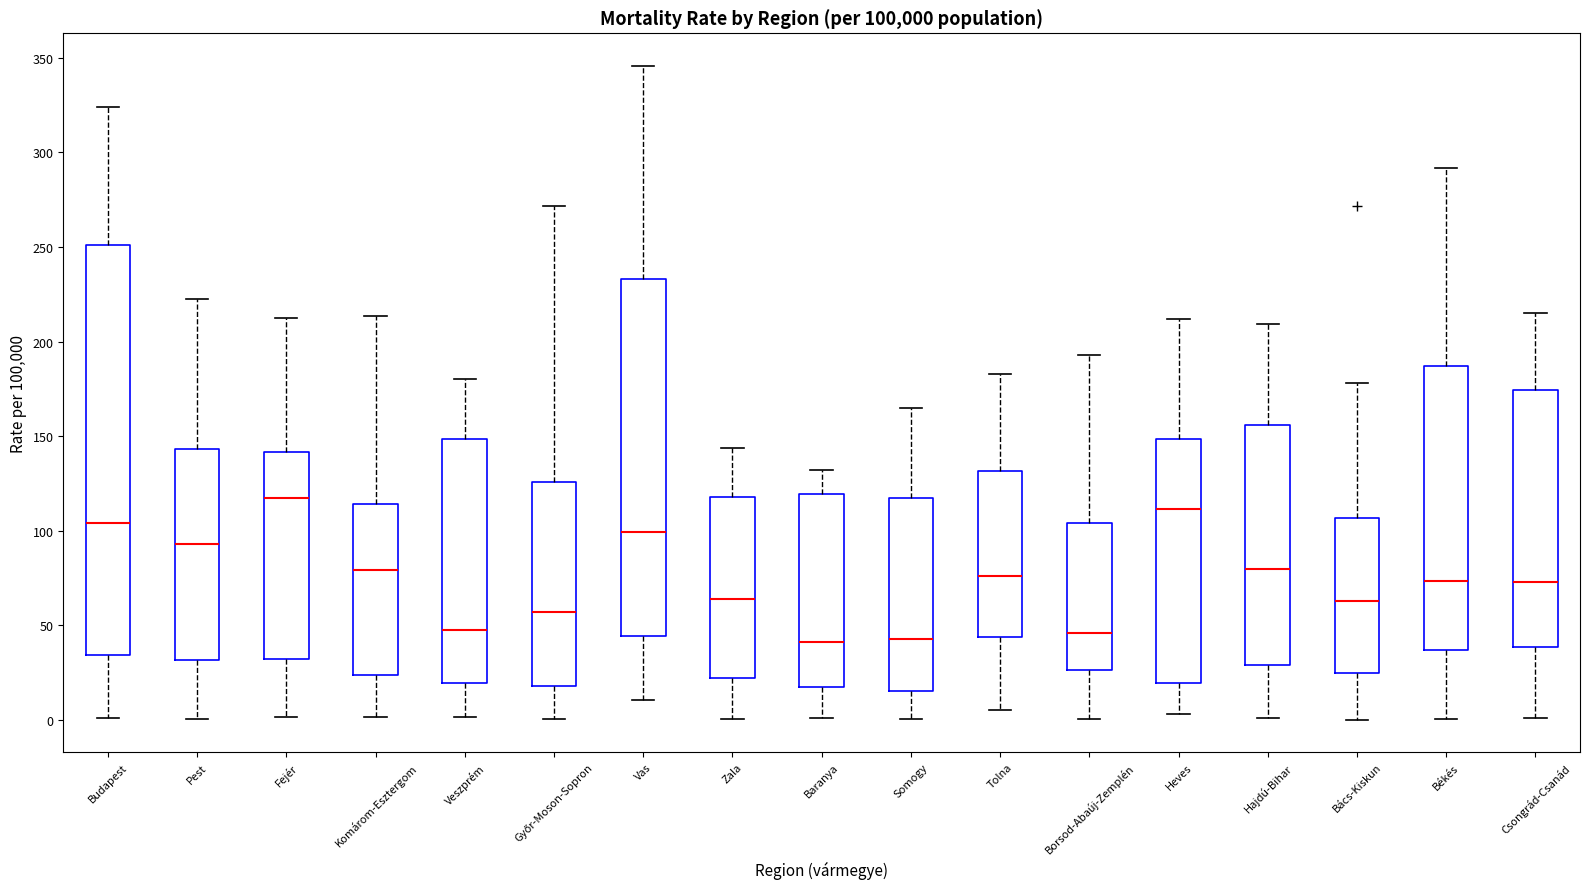

Reading left to right, transcribe this box plot: for each box, give where its median line is, the range the box spans, and where its two whiskers end, as read against the y-axis. The values are not printed on the chart, so give them approximately, as read against the axis.

Budapest: median 105, box 35 to 250, whiskers 0 to 325
Pest: median 95, box 30 to 145, whiskers 0 to 220
Fejér: median 115, box 30 to 140, whiskers 0 to 210
Komárom-Esztergom: median 80, box 25 to 115, whiskers 0 to 215
Veszprém: median 50, box 20 to 150, whiskers 0 to 180
Győr-Moson-Sopron: median 55, box 20 to 125, whiskers 0 to 270
Vas: median 100, box 45 to 235, whiskers 10 to 345
Zala: median 65, box 20 to 120, whiskers 0 to 145
Baranya: median 40, box 15 to 120, whiskers 0 to 130
Somogy: median 45, box 15 to 120, whiskers 0 to 165
Tolna: median 75, box 45 to 130, whiskers 5 to 185
Borsod-Abaúj-Zemplén: median 45, box 25 to 105, whiskers 0 to 195
Heves: median 110, box 20 to 150, whiskers 5 to 210
Hajdú-Bihar: median 80, box 30 to 155, whiskers 0 to 210
Bács-Kiskun: median 65, box 25 to 105, whiskers 0 to 180
Békés: median 75, box 35 to 185, whiskers 0 to 290
Csongrád-Csanád: median 75, box 40 to 175, whiskers 0 to 215